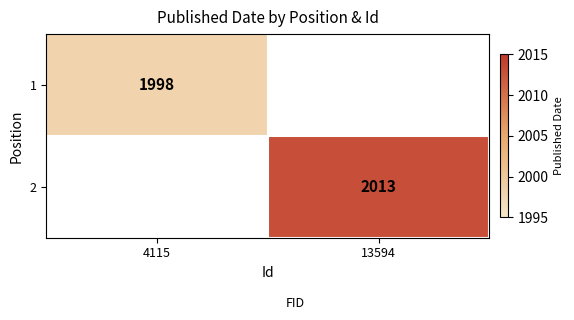

True or false: 1 has a value of 652 at 4115.

False